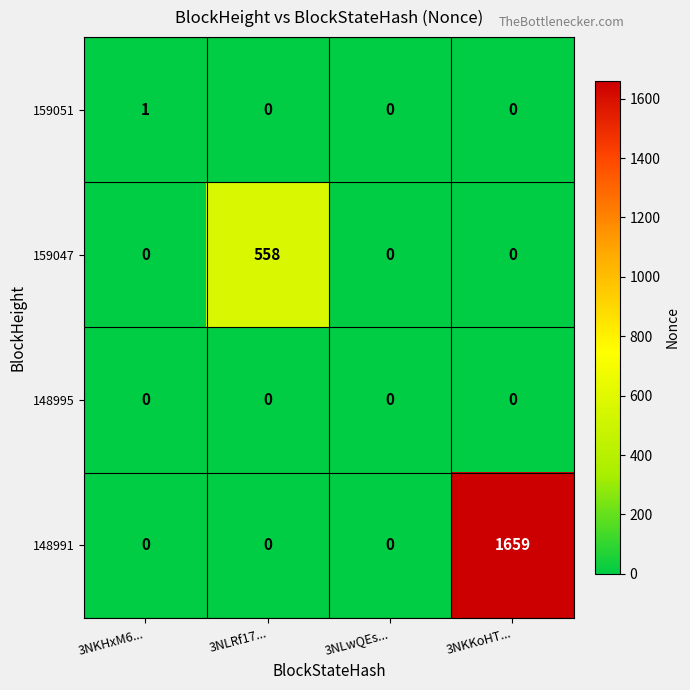

The value of 148991 at 3NLRf17... is 0. True or false?

True